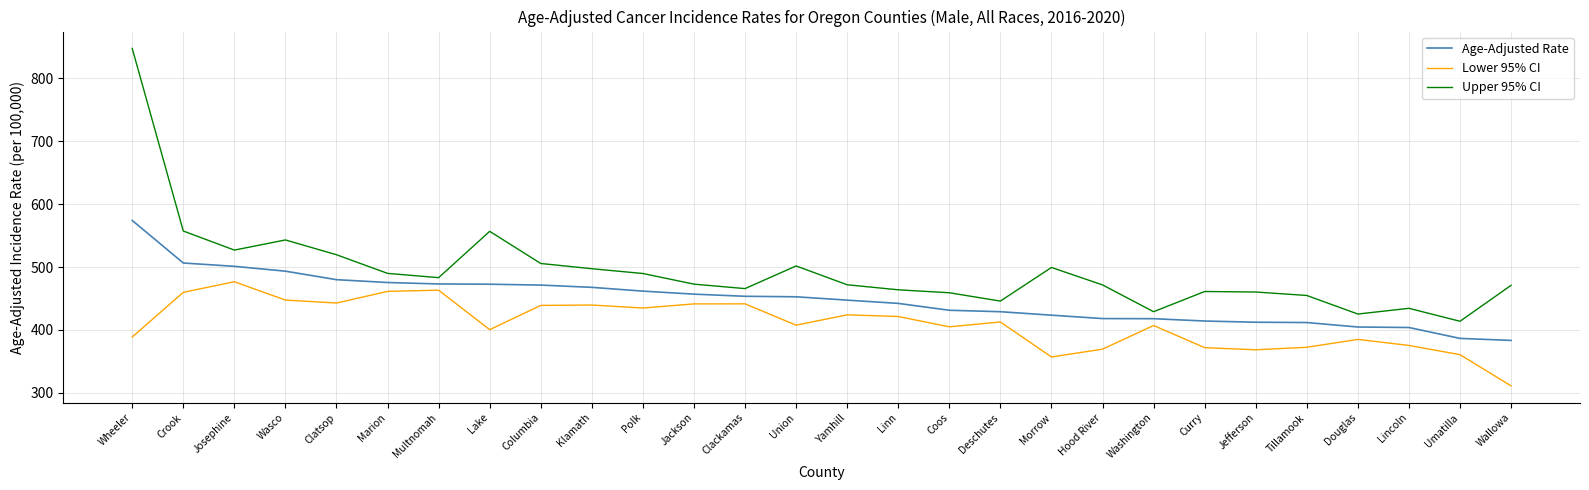

What are all the series names shown in the legend?

Age-Adjusted Rate, Lower 95% CI, Upper 95% CI